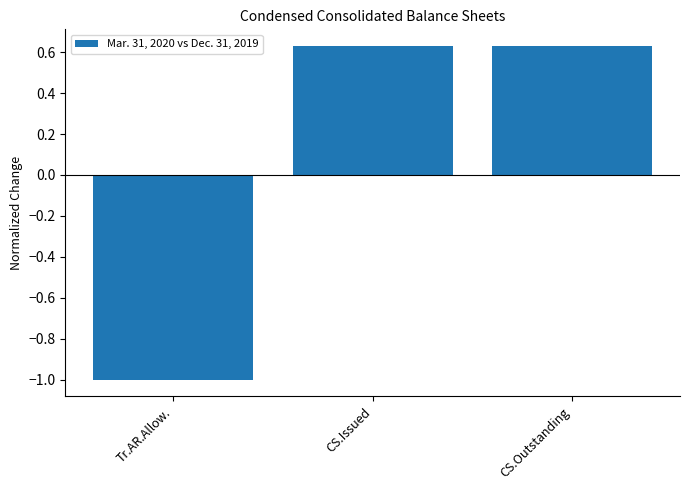

What is the sum of all values?

0.3